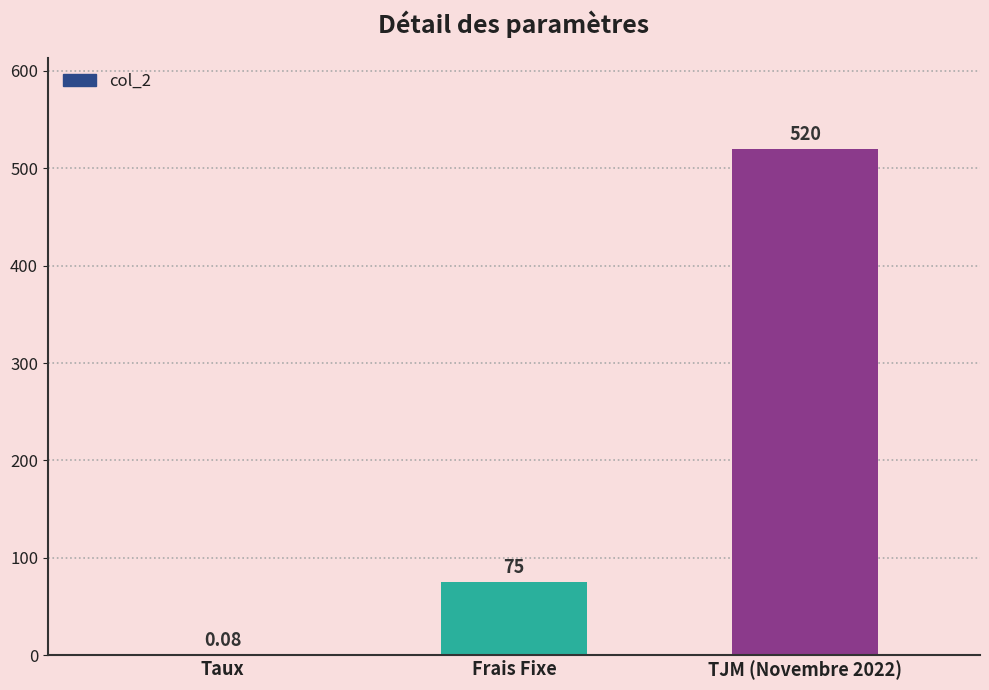

At which label is the value closest to 260?

Frais Fixe